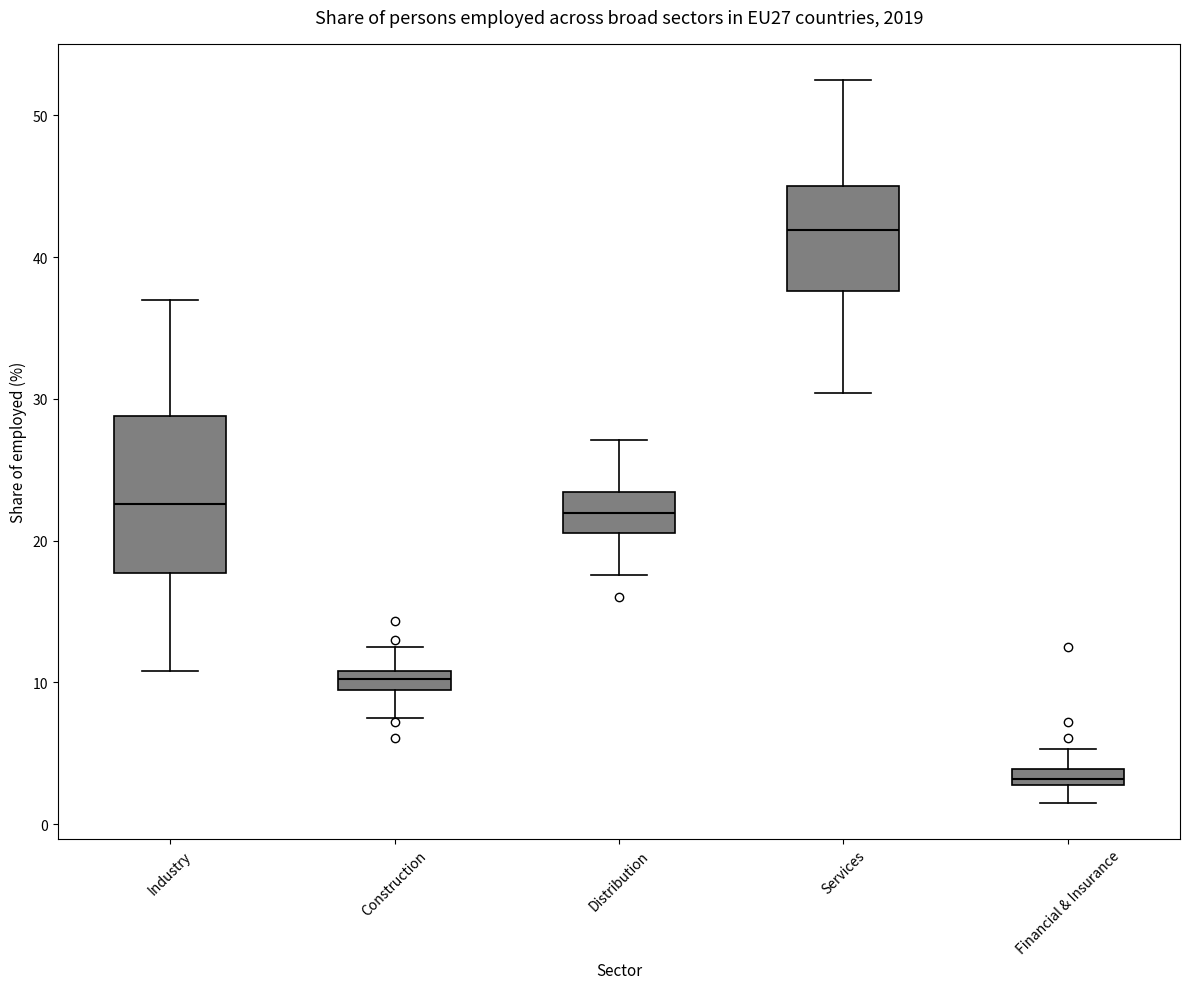

Which box's median line is the highest?

Services